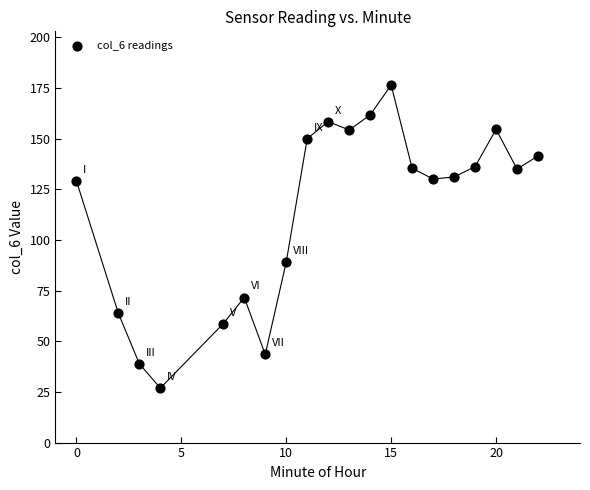

What is the range of Y values (max minus min)?

149.6